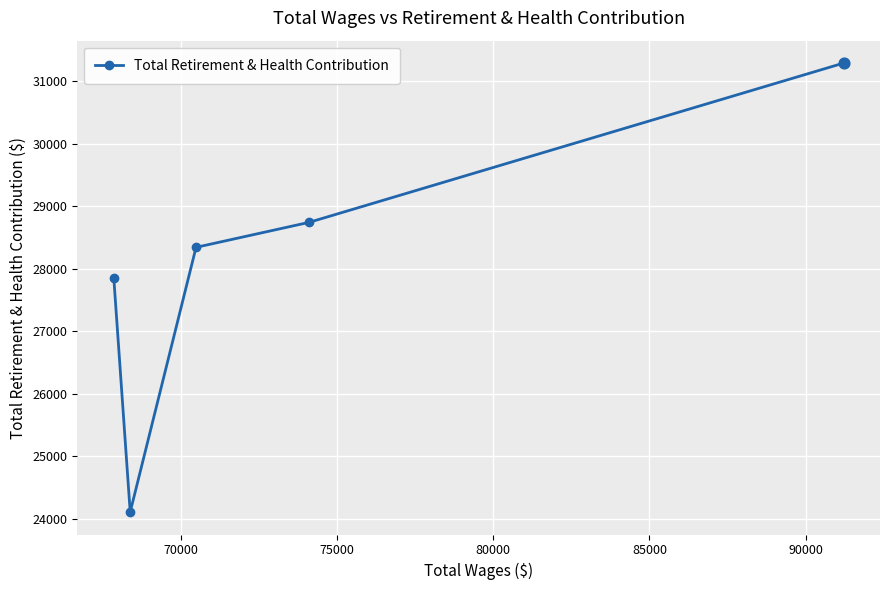

What is the sum of all values?

140344